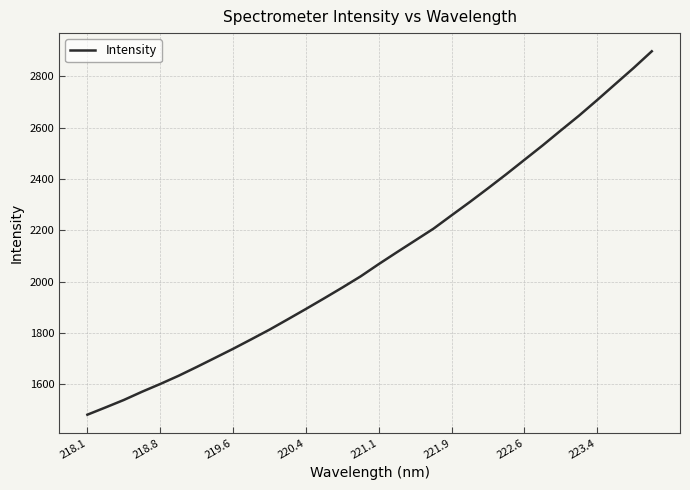

What is the difference between the maximum and minimum values?

1417.4